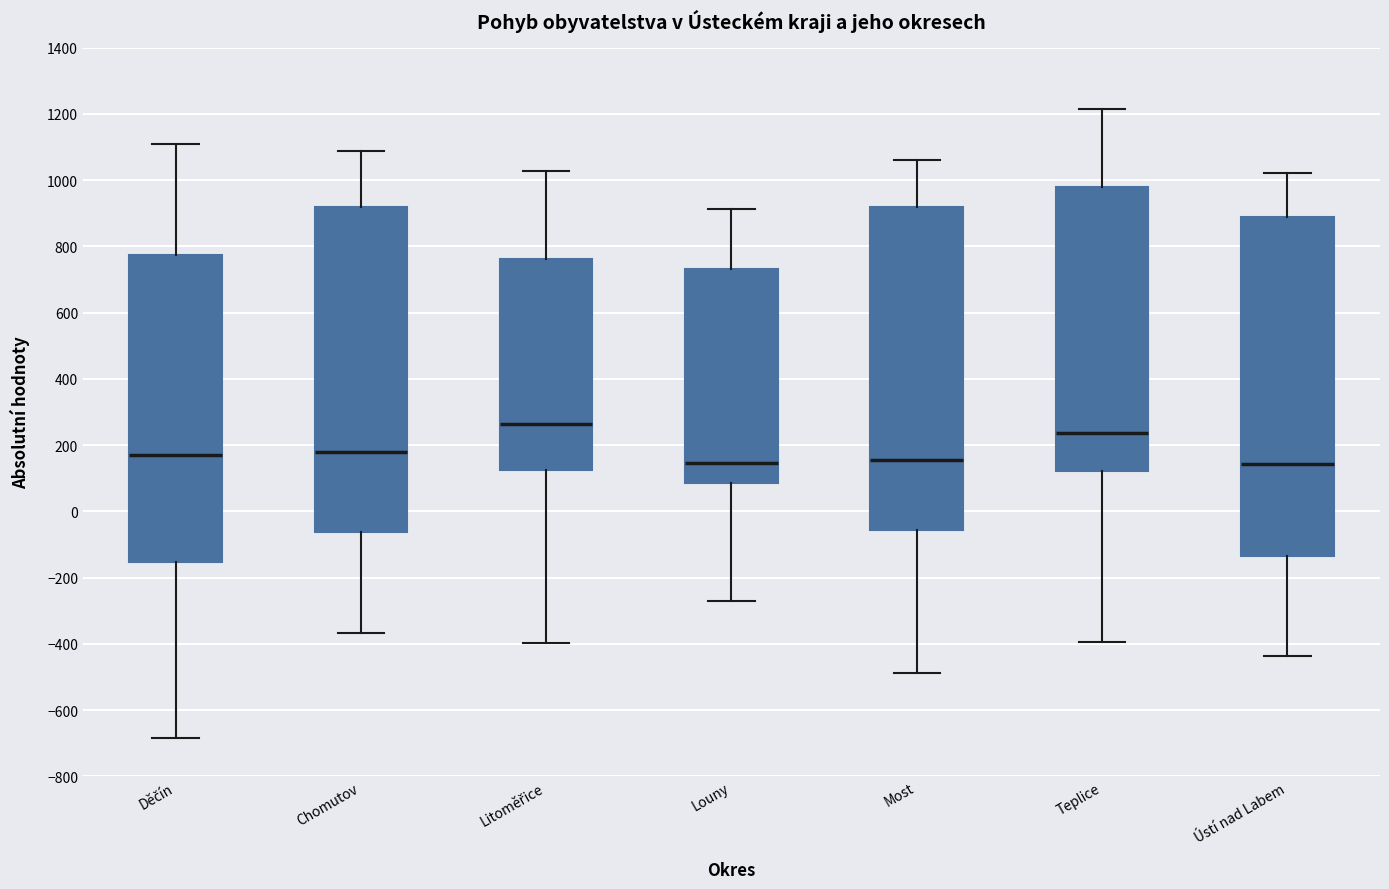

Reading left to right, read every box against the y-axis: the position of its median line, the range the box covers, and the ends of its whiskers. The values are not printed on the chart, so give them approximately, as read against the axis.

Děčín: median 160, box -160 to 780, whiskers -680 to 1120
Chomutov: median 180, box -60 to 920, whiskers -360 to 1080
Litoměřice: median 260, box 120 to 760, whiskers -400 to 1020
Louny: median 140, box 80 to 740, whiskers -280 to 920
Most: median 160, box -60 to 920, whiskers -480 to 1060
Teplice: median 240, box 120 to 980, whiskers -400 to 1220
Ústí nad Labem: median 140, box -140 to 880, whiskers -440 to 1020